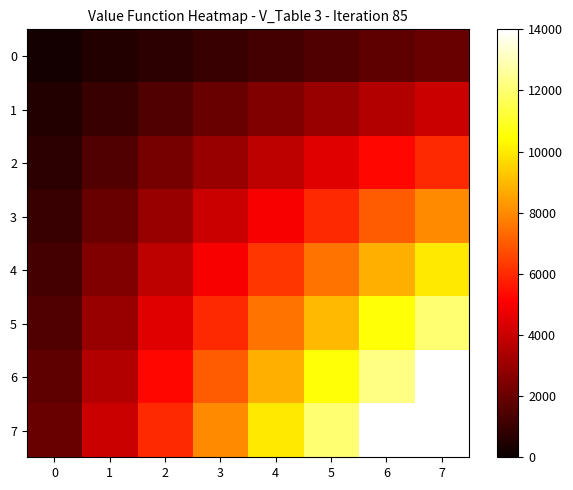

Reading left to right, list all the values displayed in this chart.

0: 0=250	1=500	2=750	3=1000	4=1250	5=1500	6=1750	7=2000
1: 0=500	1=1000	2=1500	3=2000	4=2500	5=3000	6=3500	7=4000
2: 0=750	1=1500	2=2250	3=3000	4=3750	5=4500	6=5250	7=6000
3: 0=1000	1=2000	2=3000	3=4000	4=5000	5=6000	6=7000	7=8000
4: 0=1250	1=2500	2=3750	3=5000	4=6250	5=7500	6=8750	7=10000
5: 0=1500	1=3000	2=4500	3=6000	4=7500	5=9000	6=10500	7=12000
6: 0=1750	1=3500	2=5250	3=7000	4=8750	5=10500	6=12250	7=14000
7: 0=2000	1=4000	2=6000	3=8000	4=10000	5=12000	6=14000	7=16000